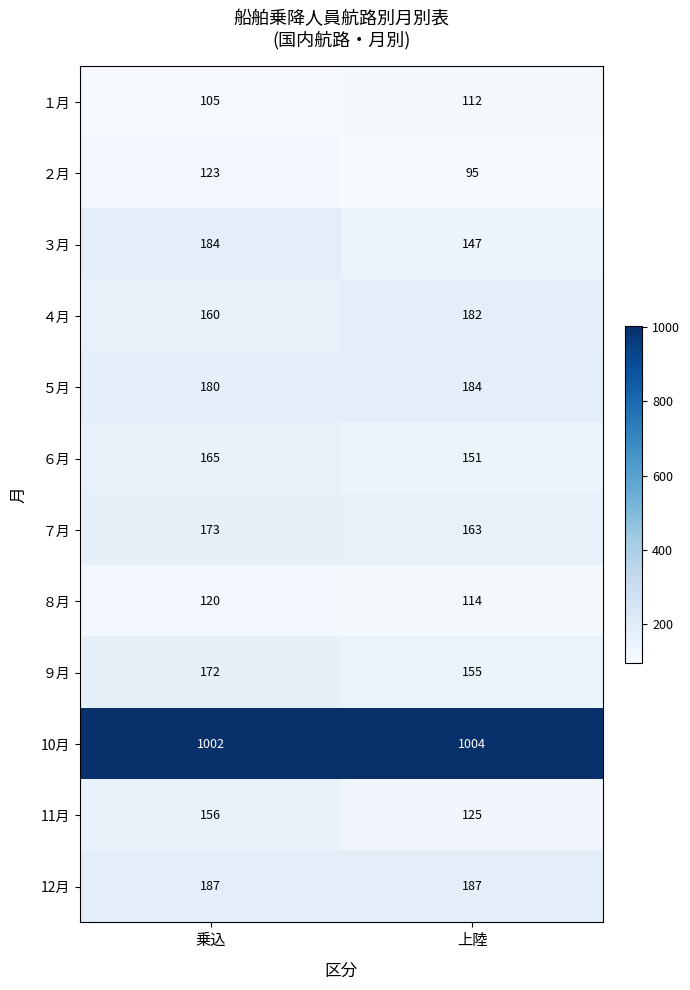

Reading left to right, list all the values displayed in this chart.

１月: 105	112
２月: 123	95
３月: 184	147
４月: 160	182
５月: 180	184
６月: 165	151
７月: 173	163
８月: 120	114
９月: 172	155
10月: 1002	1004
11月: 156	125
12月: 187	187